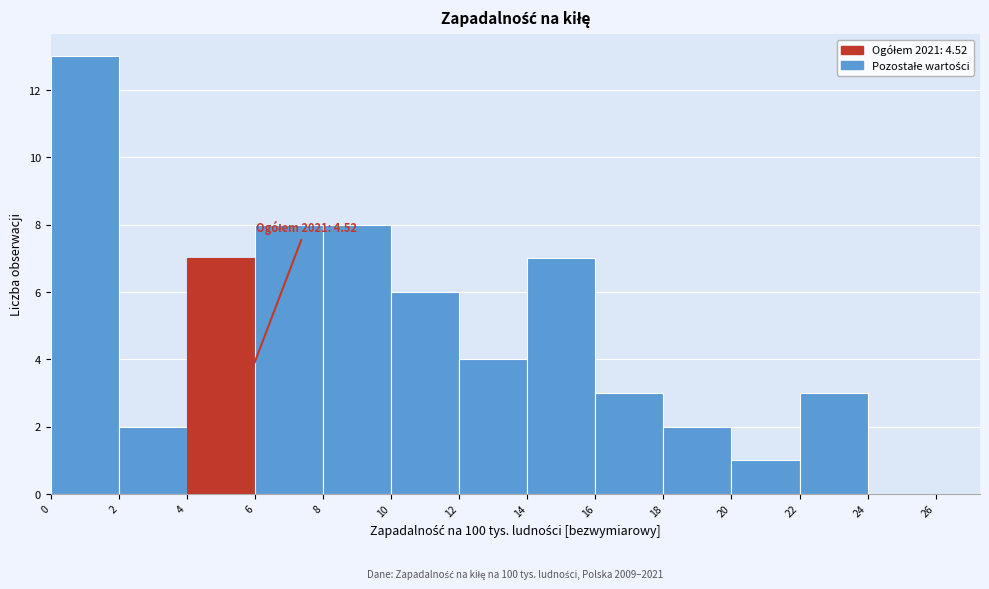

Which range on the x-axis has the tallest bar?

0 to 2